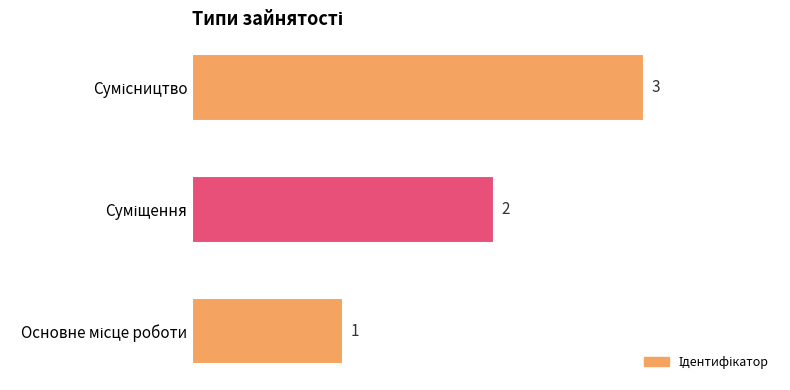

What is the average value?

2